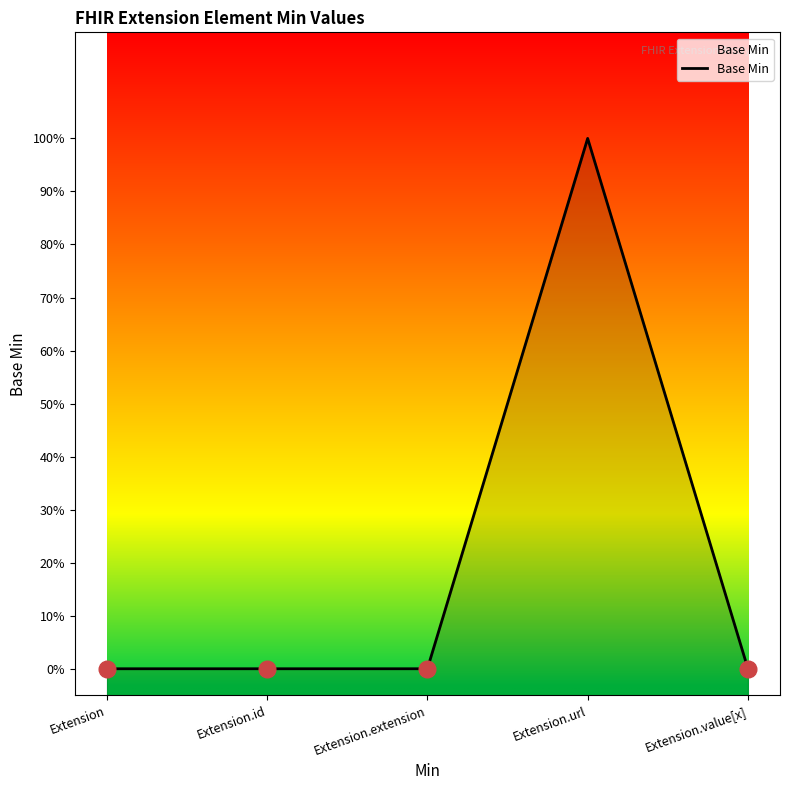

Rank the categories by value from lowest to highest.

Extension, Extension.id, Extension.extension, Extension.value[x], Extension.url